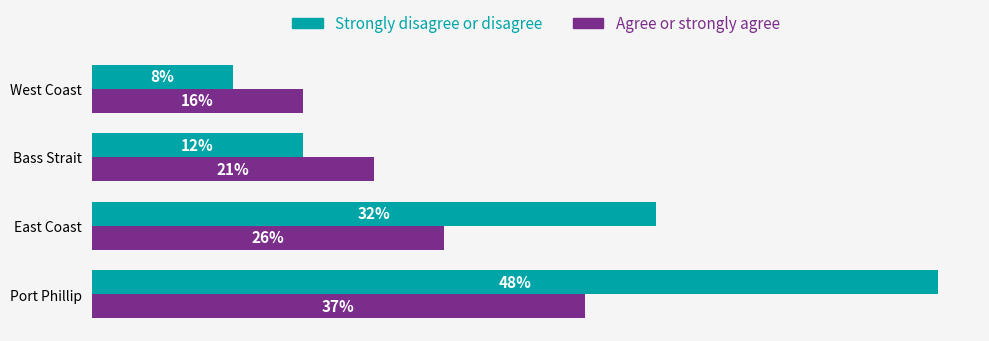

How many bars are there in total?

8